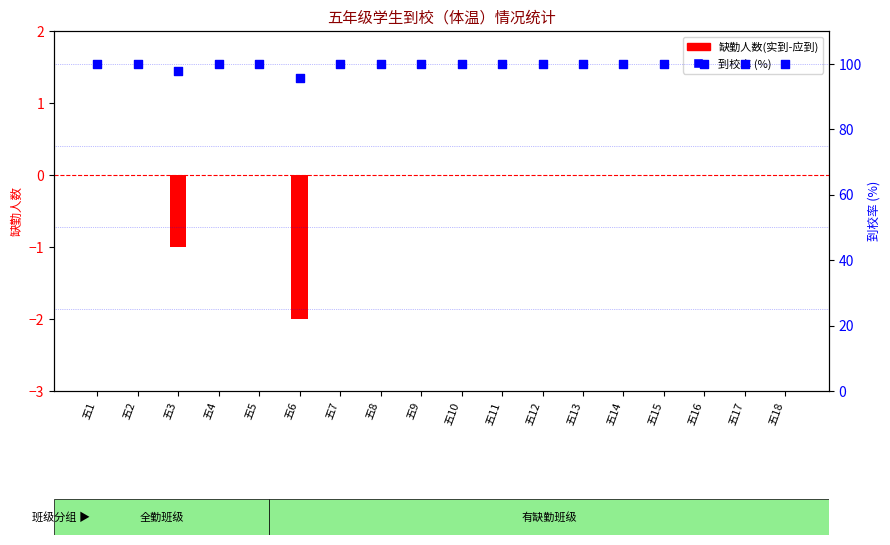

What is the total value across all series at 五17?

100.0